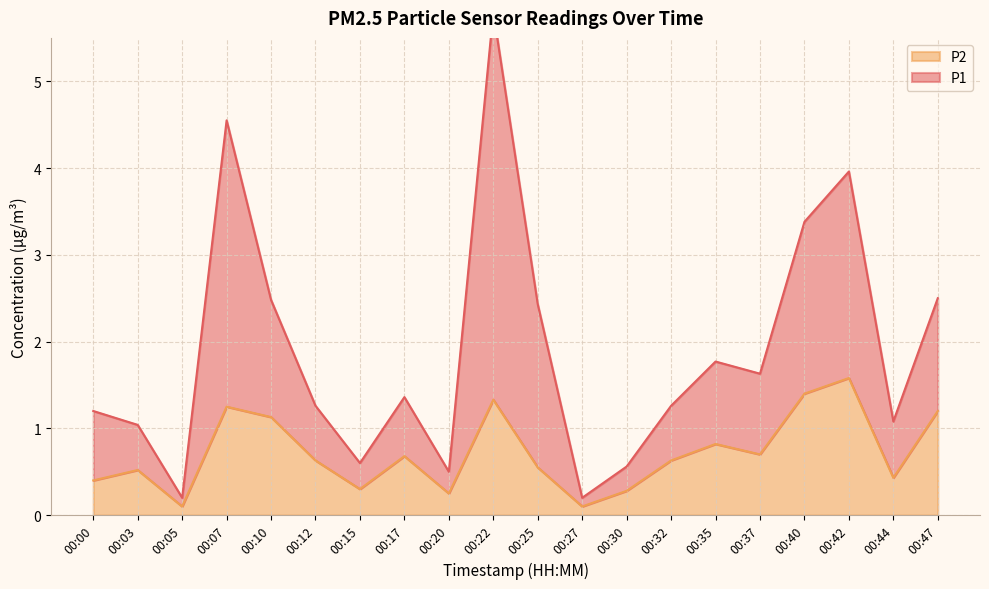

What are all the series names shown in the legend?

P1, P2